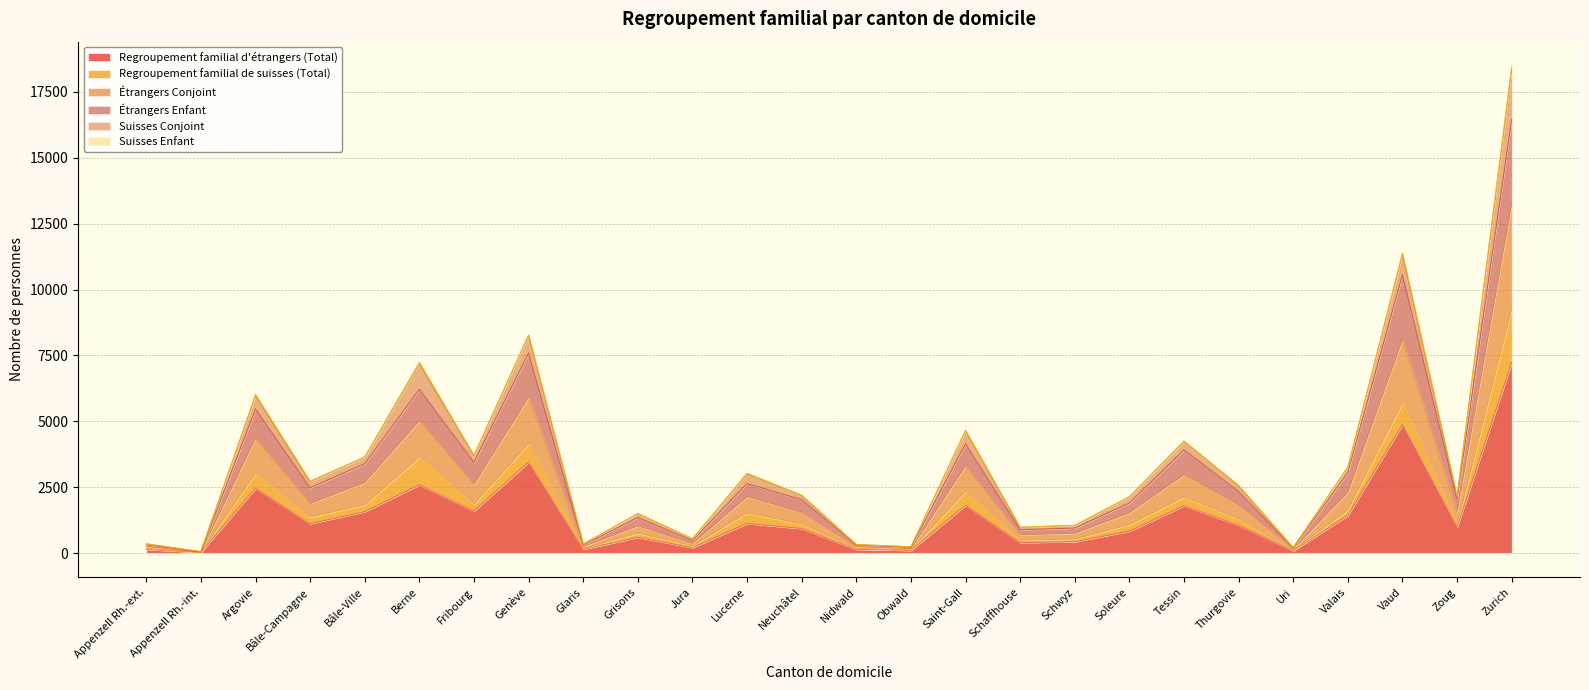

True or false: Regroupement familial d'étrangers (Total) and Étrangers Enfant intersect in this chart.

False